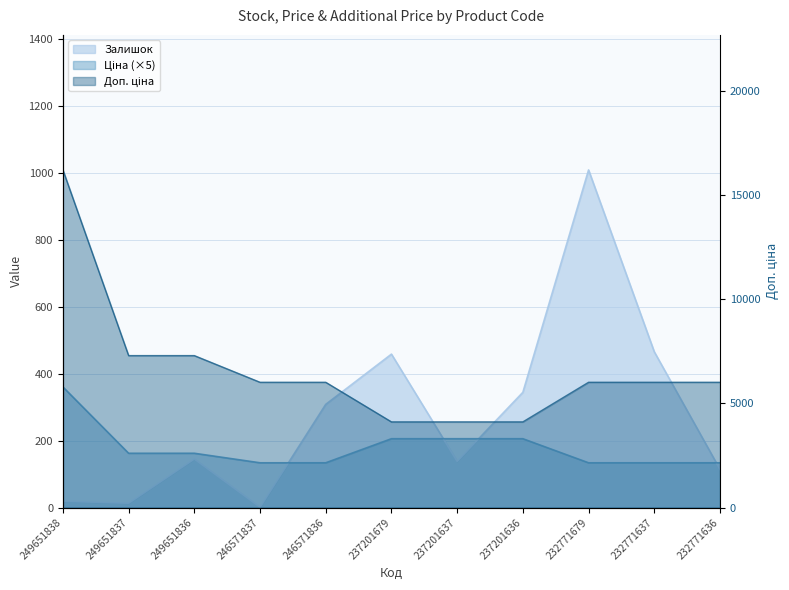

Which series has the widest spread of values?

Доп. ціна